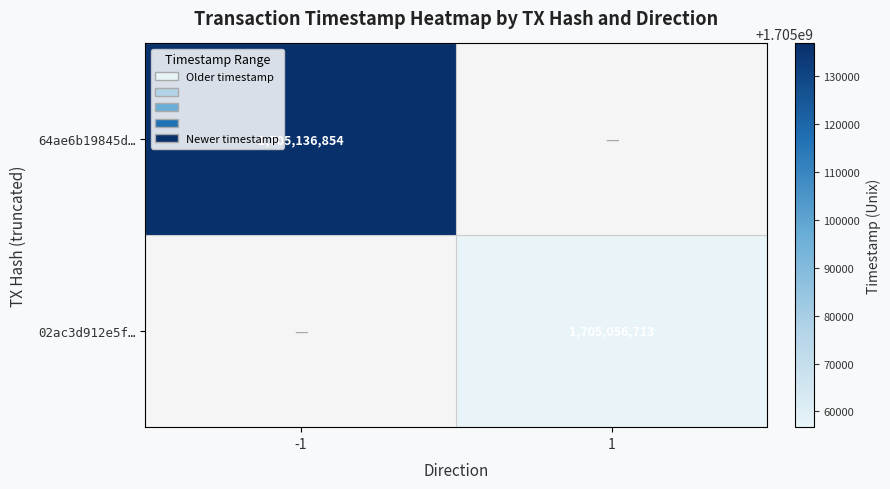

The 64ae6b19845d… series shows 1705136854 at -1. True or false?

True